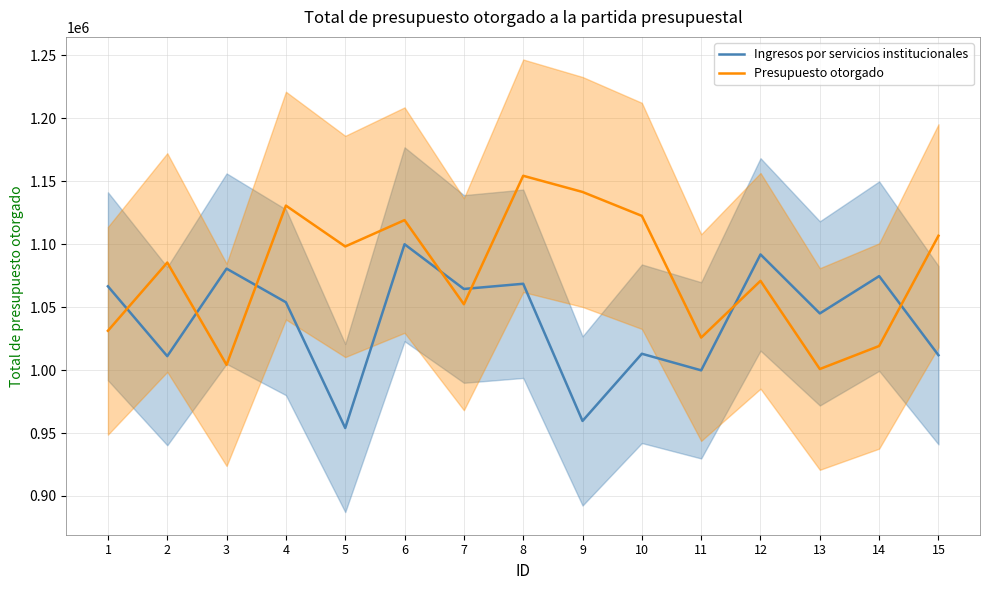

Which category has the lowest value across all series?

5